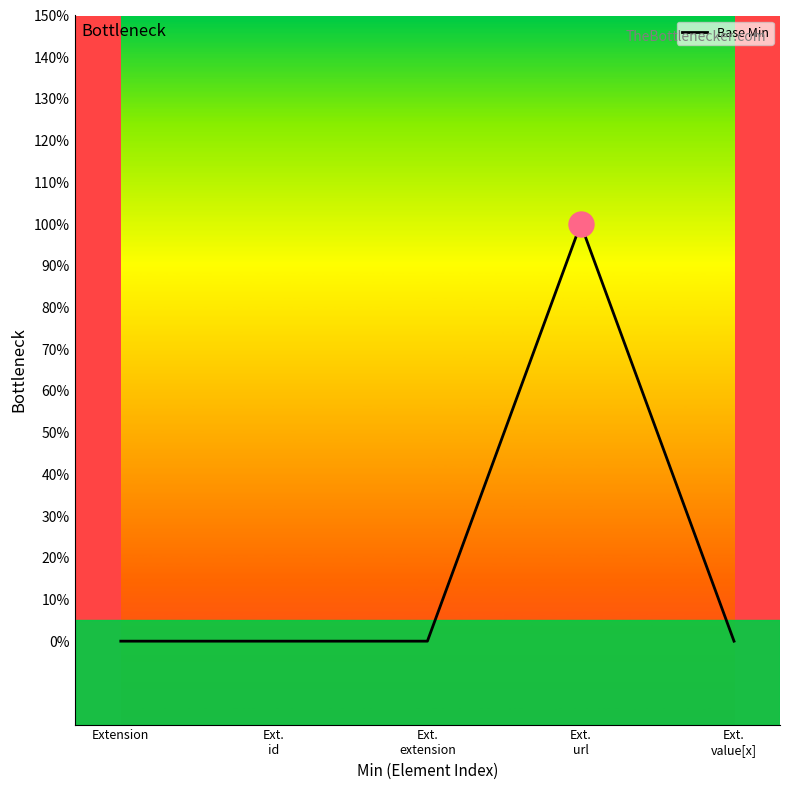

How many categories are shown in the chart?

5